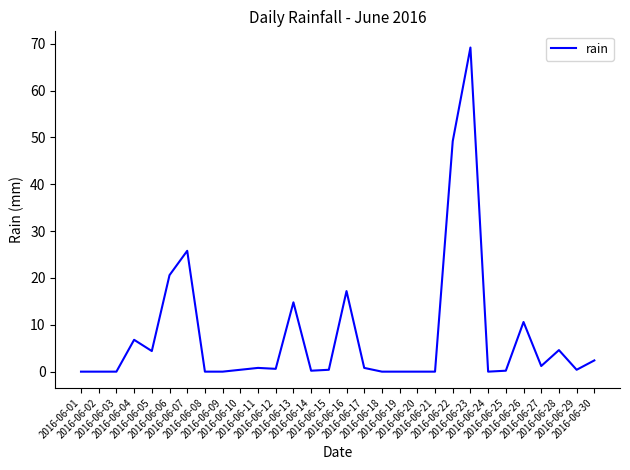

True or false: the data shows -39.7 at 2016-06-18.

False